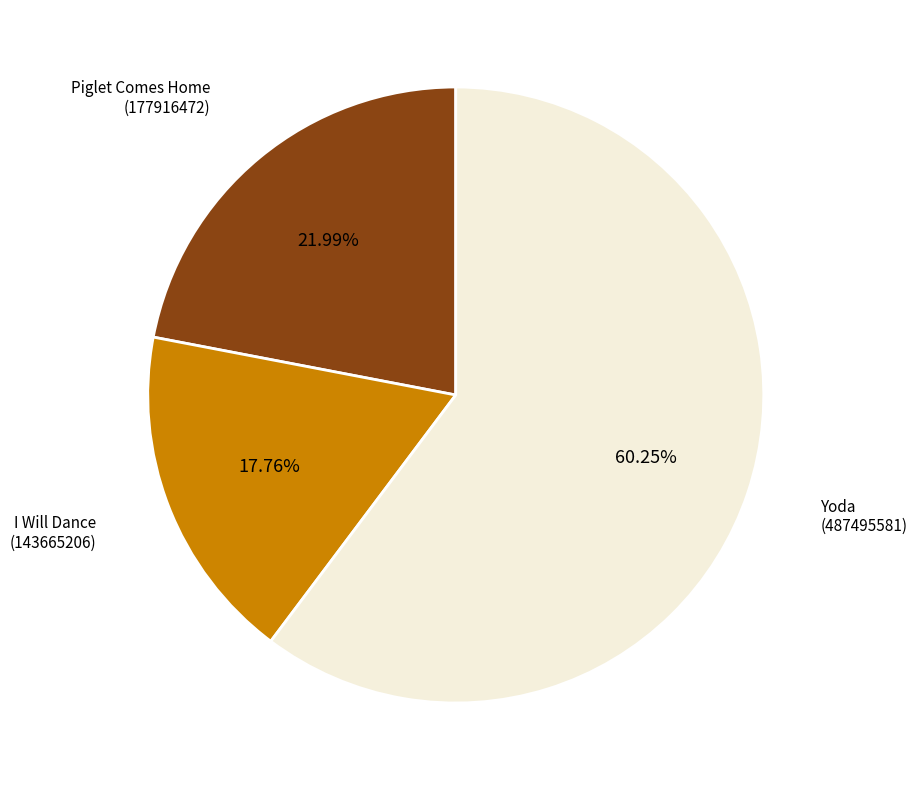

Does any single category account for the majority?

Yes